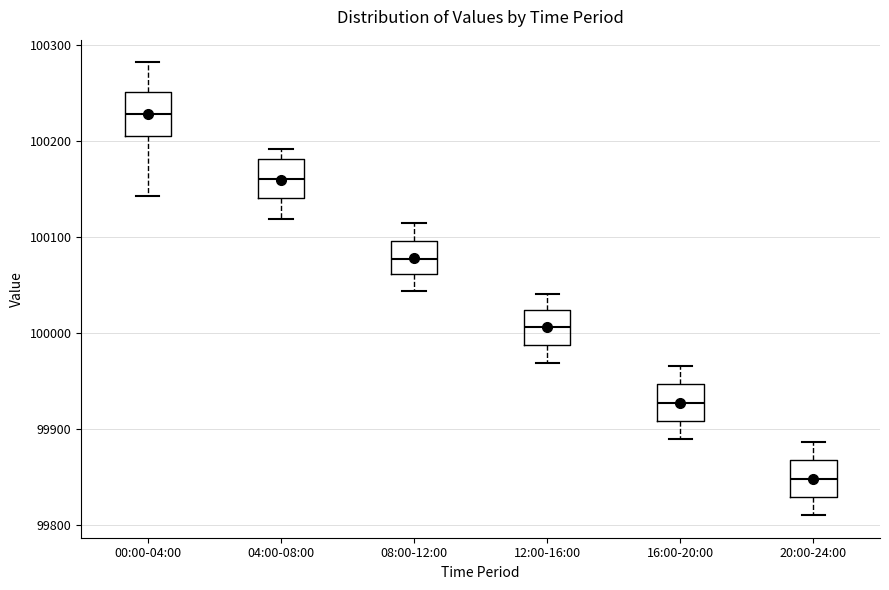

Where does the median line of the box for 12:00-16:00 sit on the y-axis? The values are not printed on the chart, so give them approximately, as read against the axis.

100010